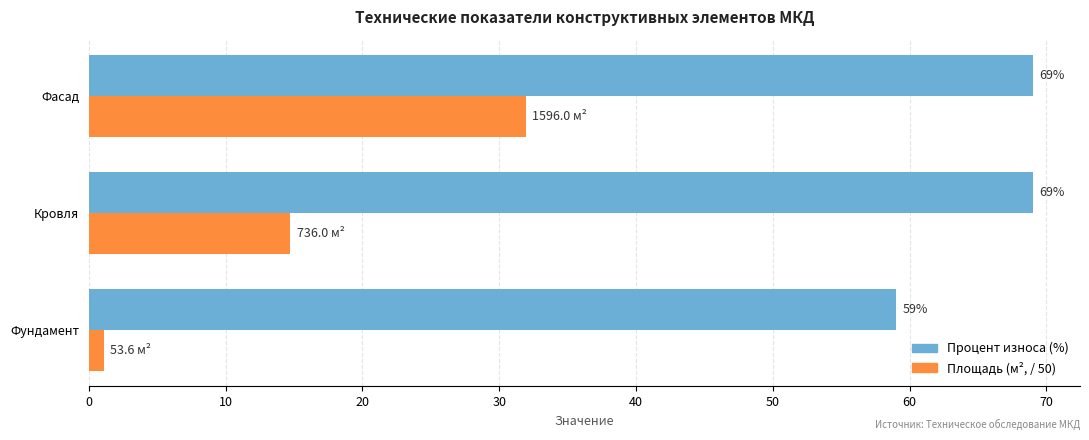

At which category is the sum across all series the highest?

Фасад